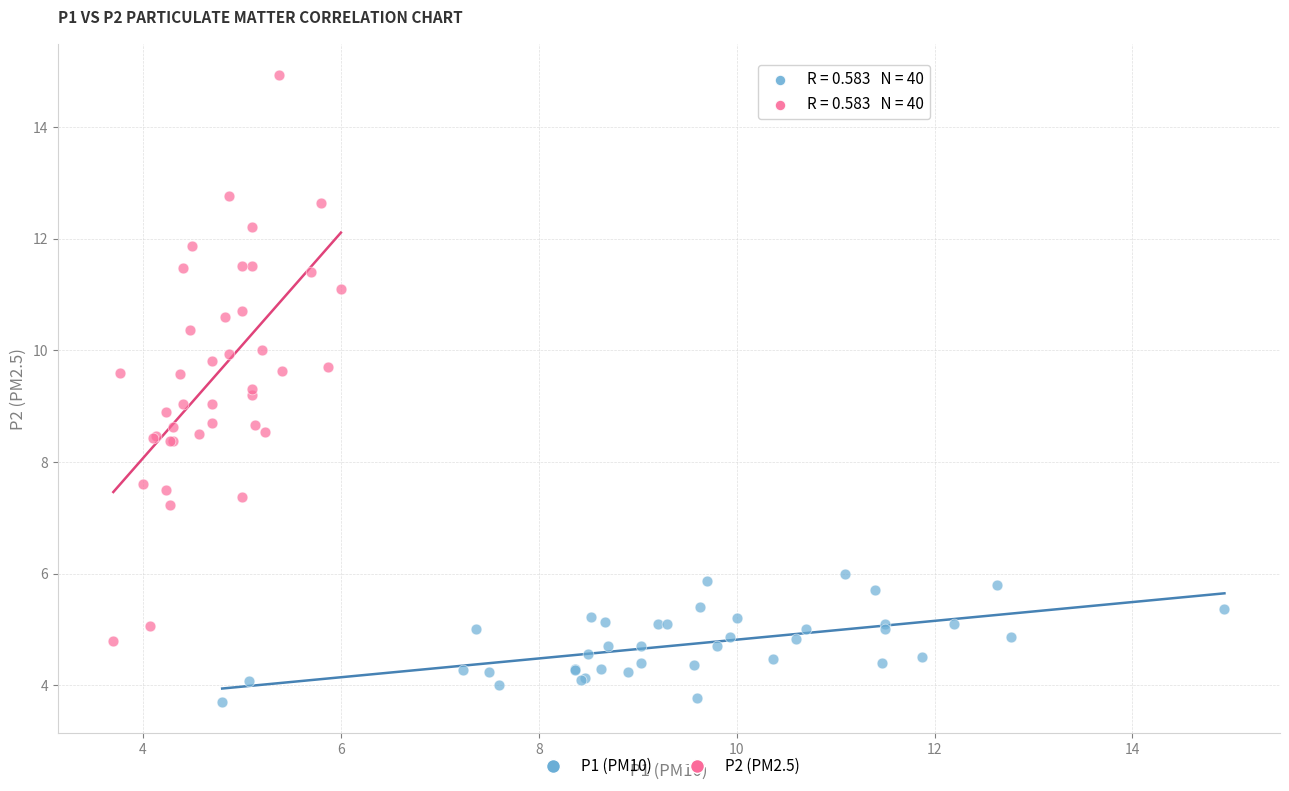

What are all the series names shown in the legend?

P1 (PM10), P2 (PM2.5)